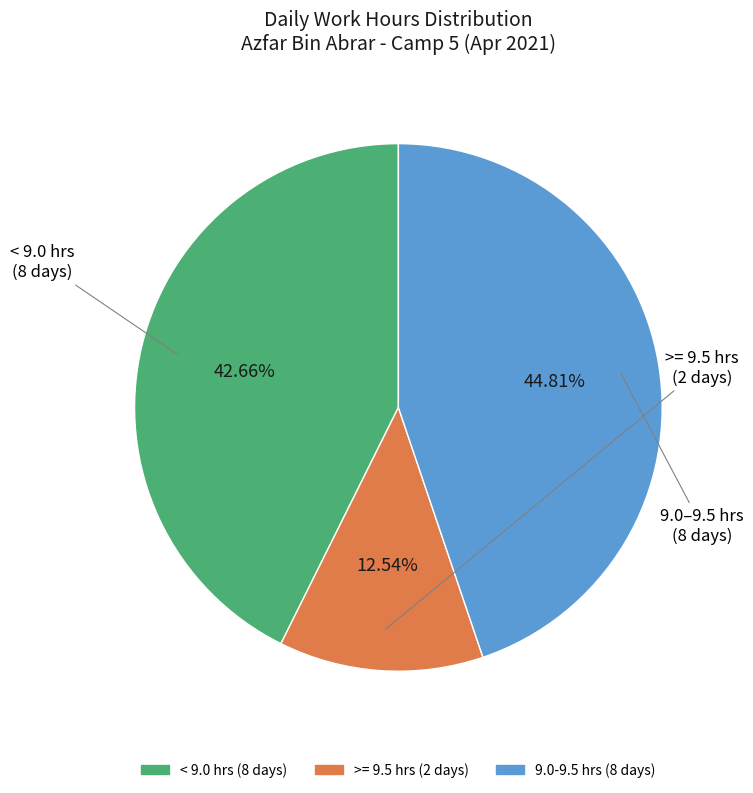

Is there any slice that represents more than half of the pie?

No